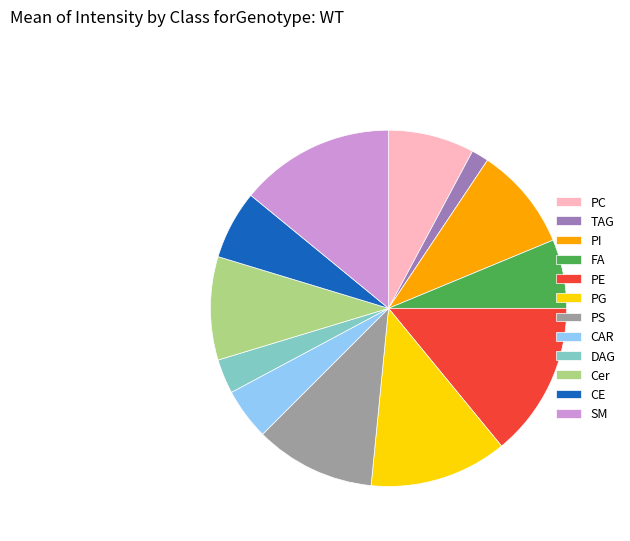

How many slices are in this pie chart?

12